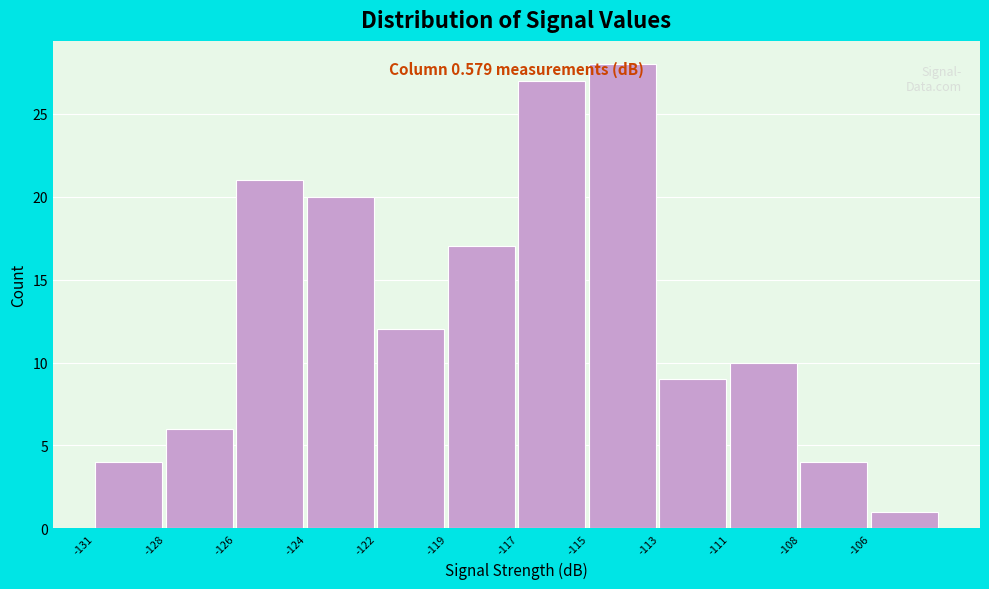

What is the average value?

13